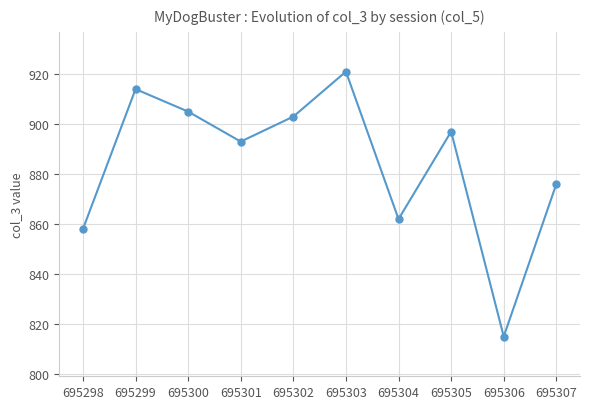

What is the smallest value displayed?

815